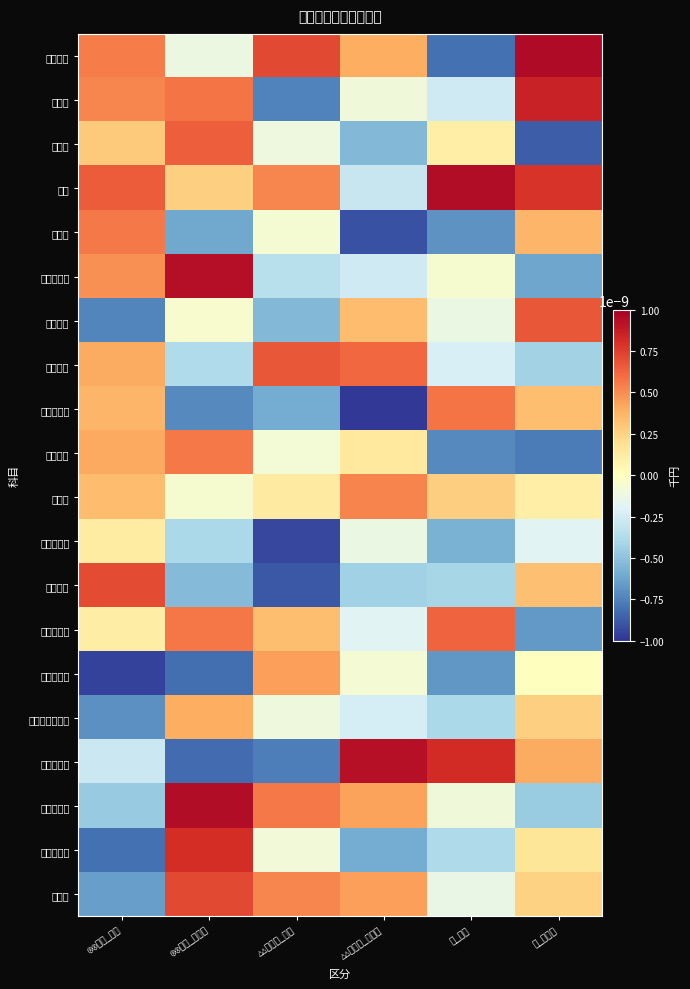

At ◎◎病院_現行, list the series in order from largest to smallest.

医薬品費, 経費, 委託費, 医業費用, 給与費, 研究研修費, 職員給与, 役員報酬, 医業外費用, 退職金, 材料費, 法定福利費, 給食材料費, 福利厚生費, 旅費交通費, 通信費, 医療消耗備品費, 本部費等, 職員被服費, 診療材料費